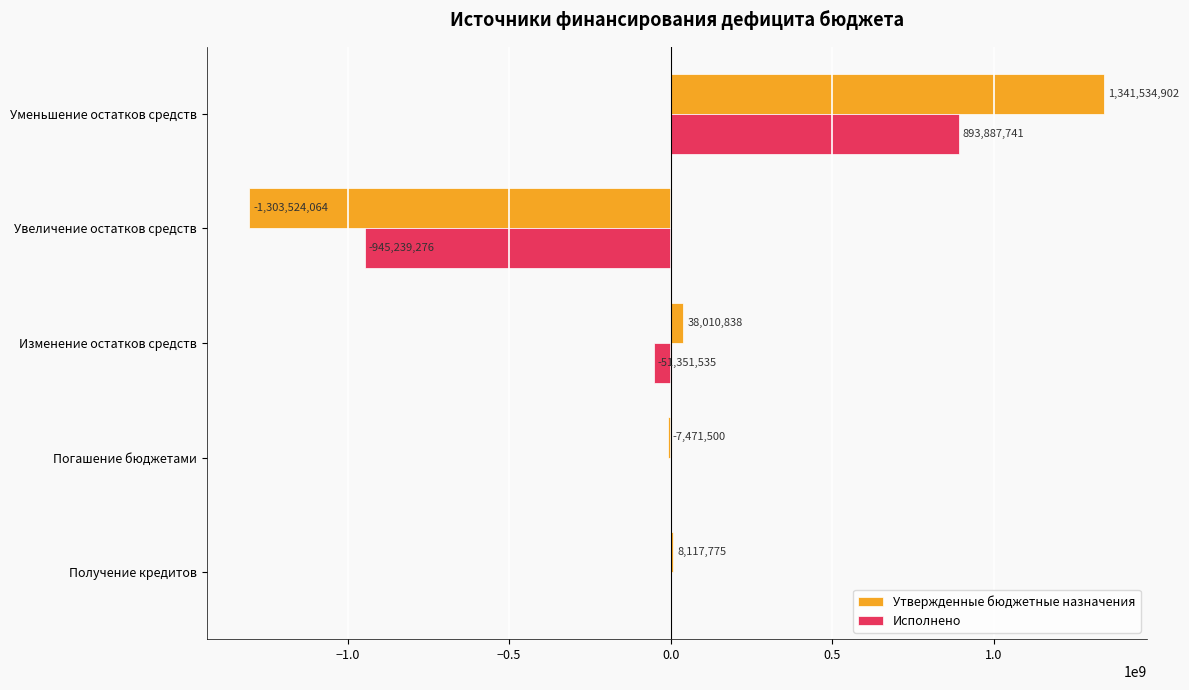

At which category is the sum across all series the highest?

Уменьшение остатков средств